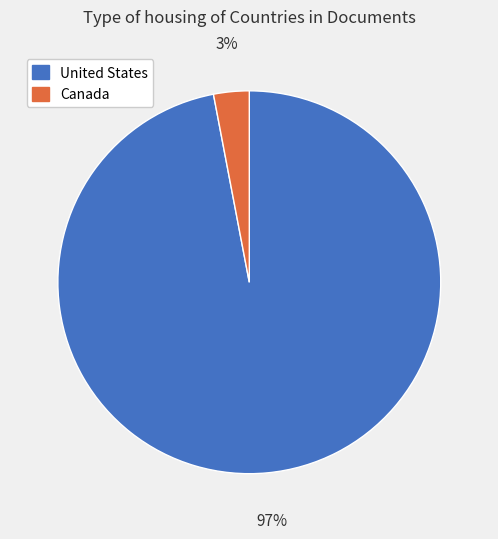

What is the largest slice in the pie chart?

United States